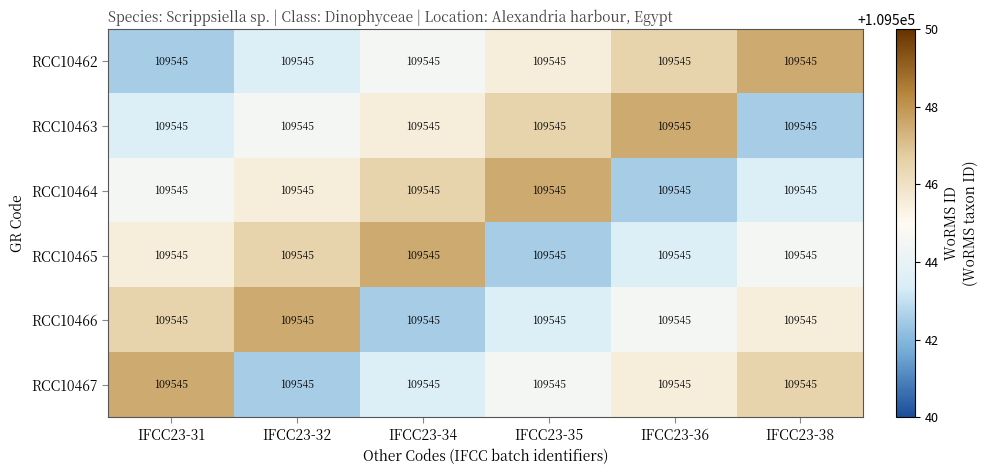

What is the maximum value shown in the chart?

109547.5